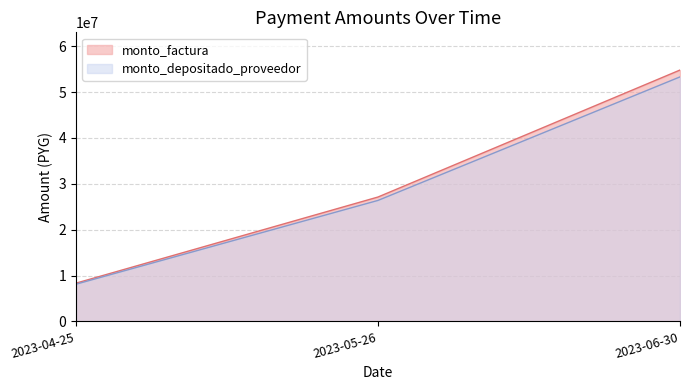

What is the spread (max minus min) of values at 2023-06-30?

1494775